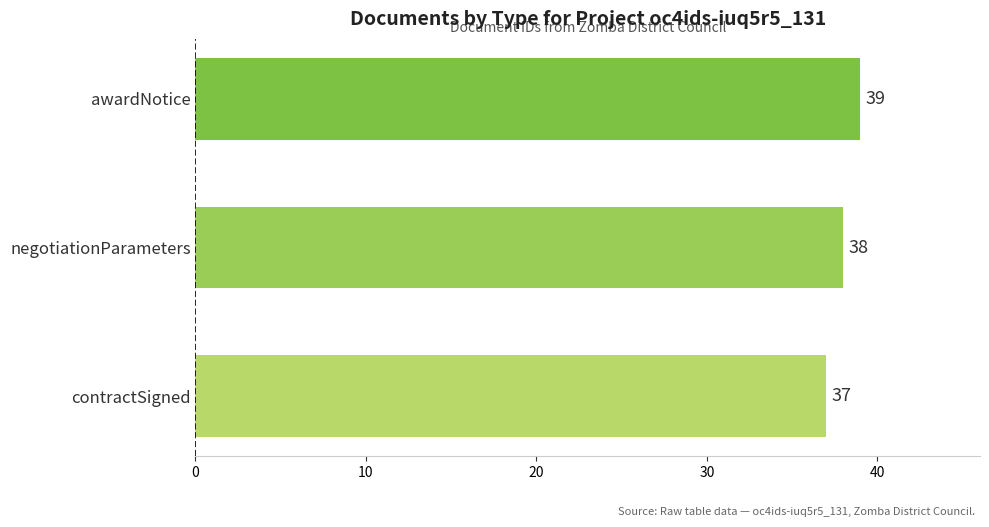

Which label corresponds to the smallest value in the chart?

contractSigned